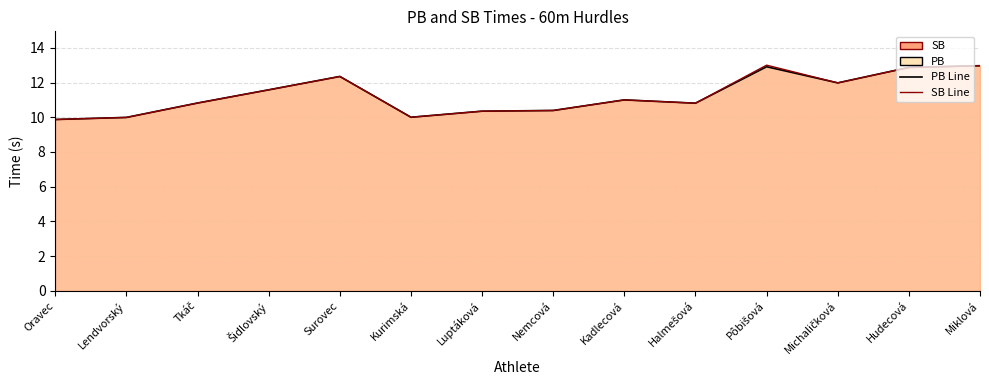

Which has a higher value, Kadlecová or Oravec?

Kadlecová